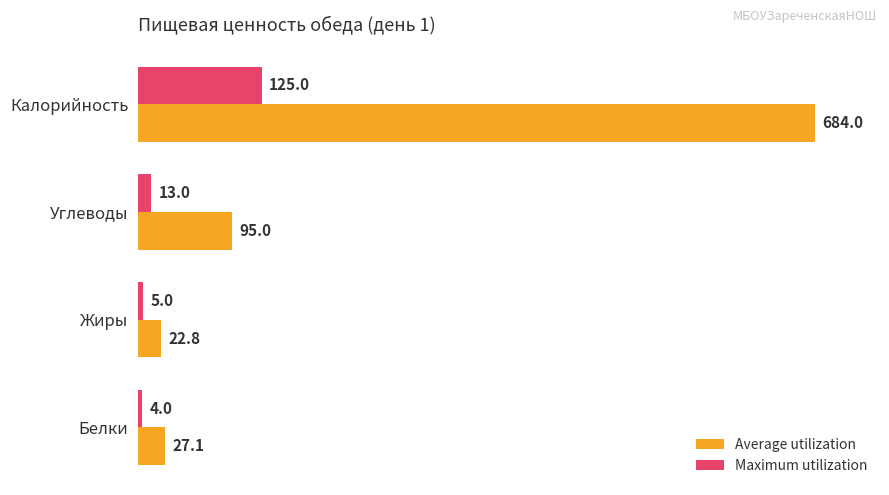

Rank the categories by Average utilization value from lowest to highest.

Жиры, Белки, Углеводы, Калорийность